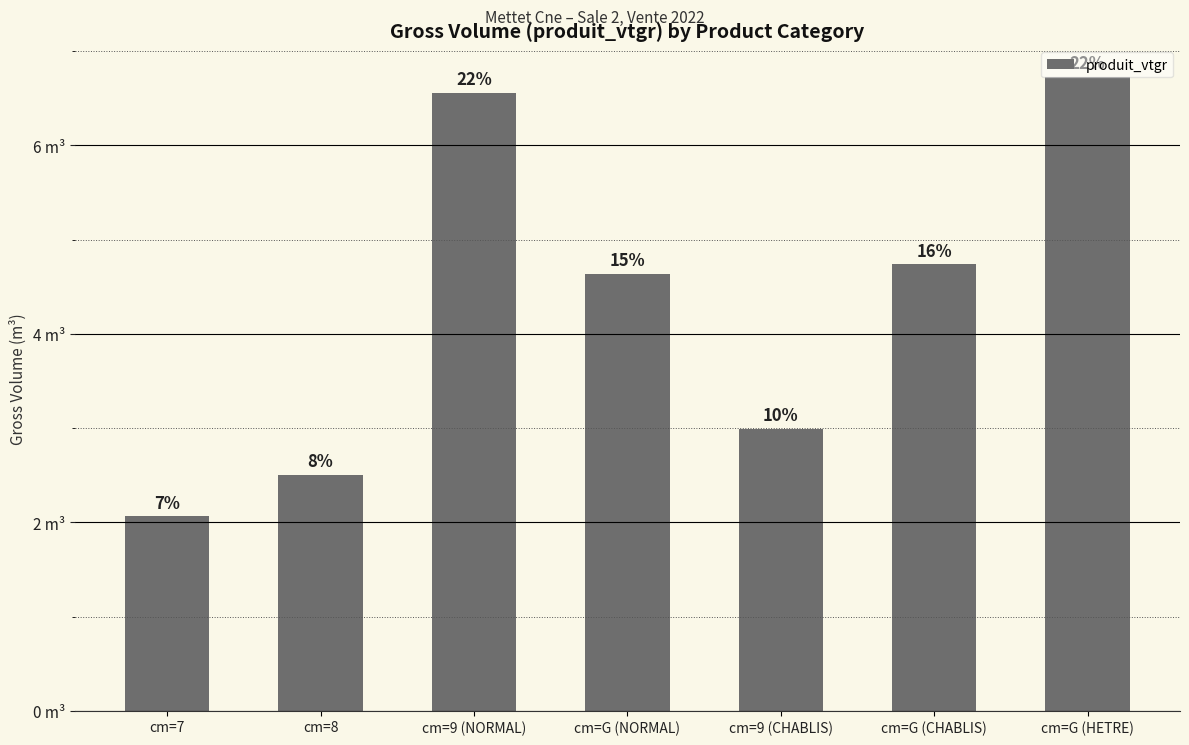

Reading left to right, list all the values displayed in this chart.

cm=7=2.1	cm=8=2.5	cm=9 (NORMAL)=6.6	cm=G (NORMAL)=4.6	cm=9 (CHABLIS)=3.0	cm=G (CHABLIS)=4.7	cm=G (HETRE)=6.7